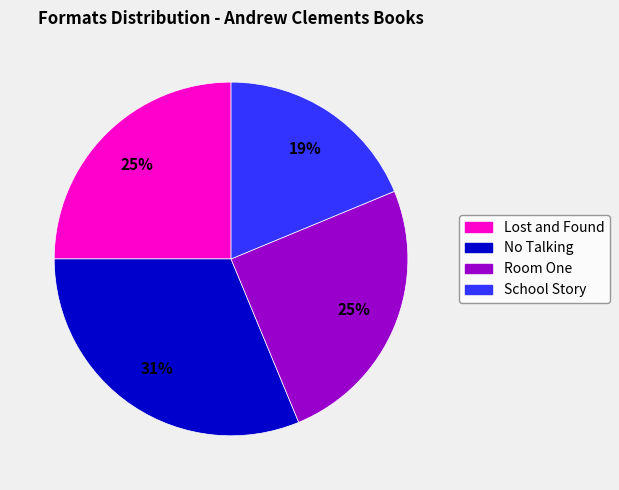

What is the largest slice in the pie chart?

No Talking